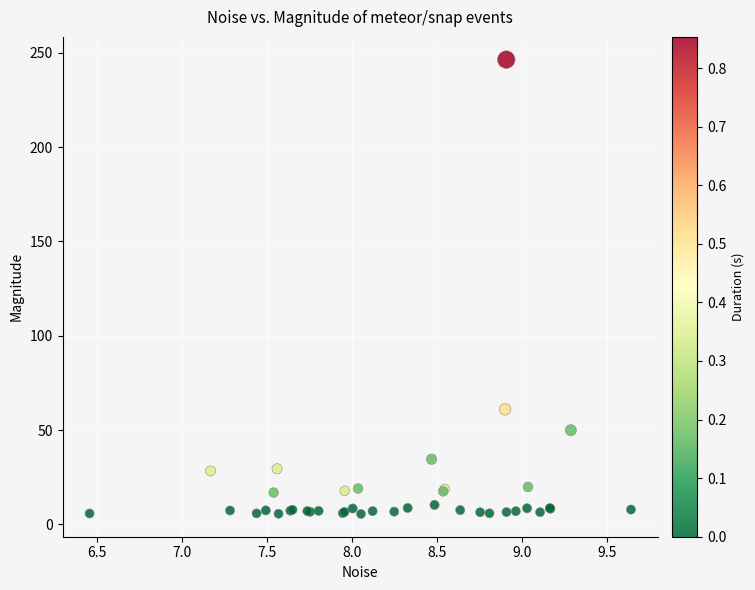

What Y value in the scatter plot is closest to 125?

61.0